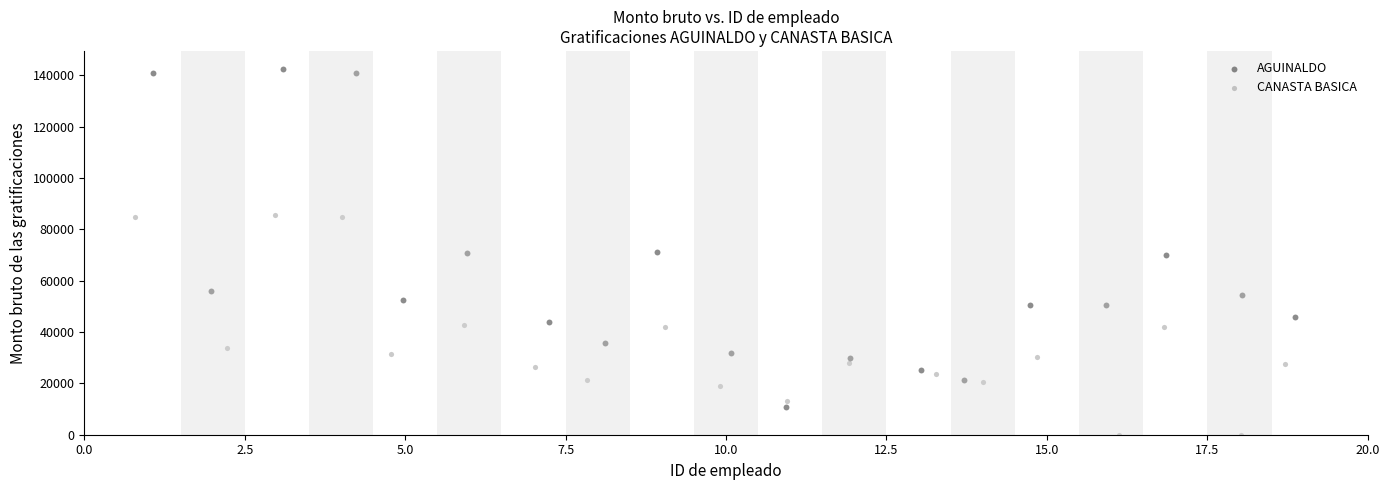

Which series has the largest Y range (max minus min)?

AGUINALDO